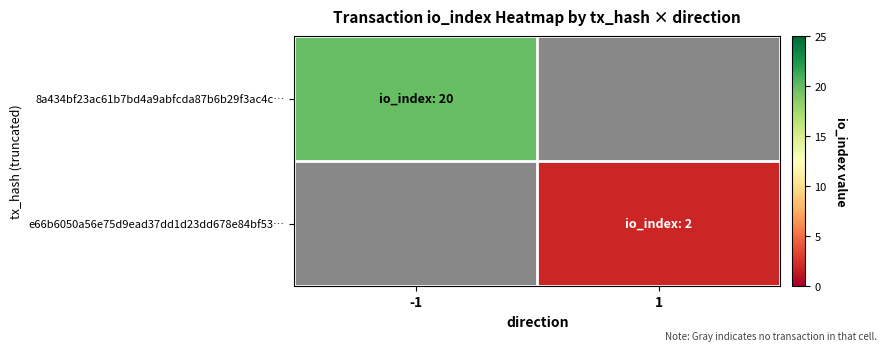

At -1, list the series in order from smallest to largest.

8a434bf23ac61b7bd4a9abfcda87b6b29f3ac4c…, e66b6050a56e75d9ead37dd1d23dd678e84bf53…